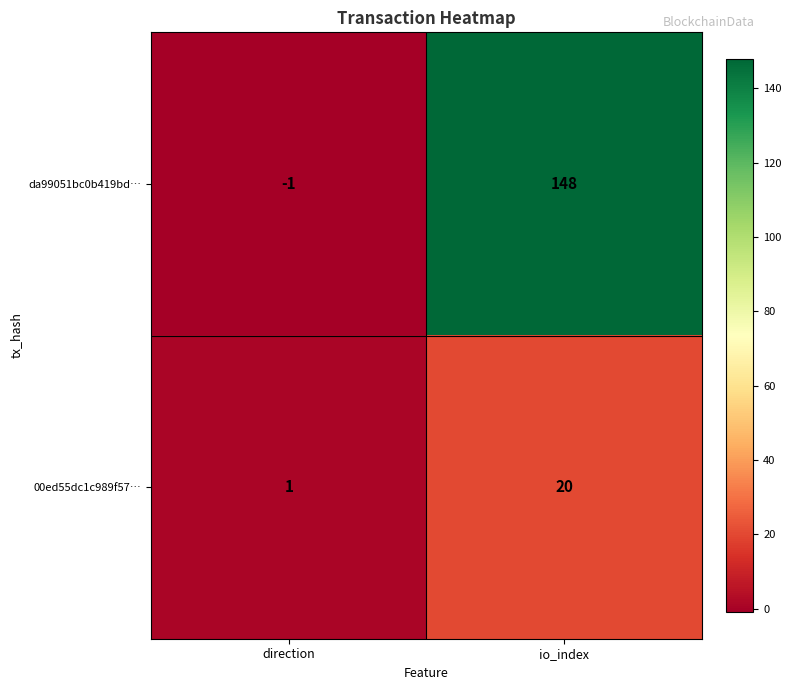

What is the greatest value displayed?

148